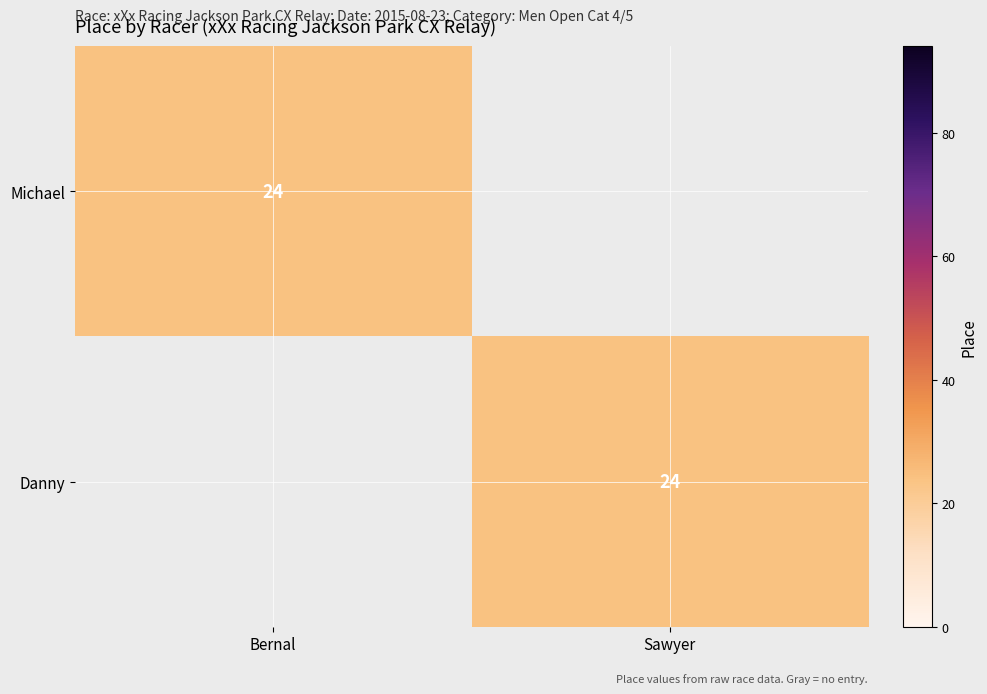

The Danny series shows 24 at Sawyer. True or false?

True